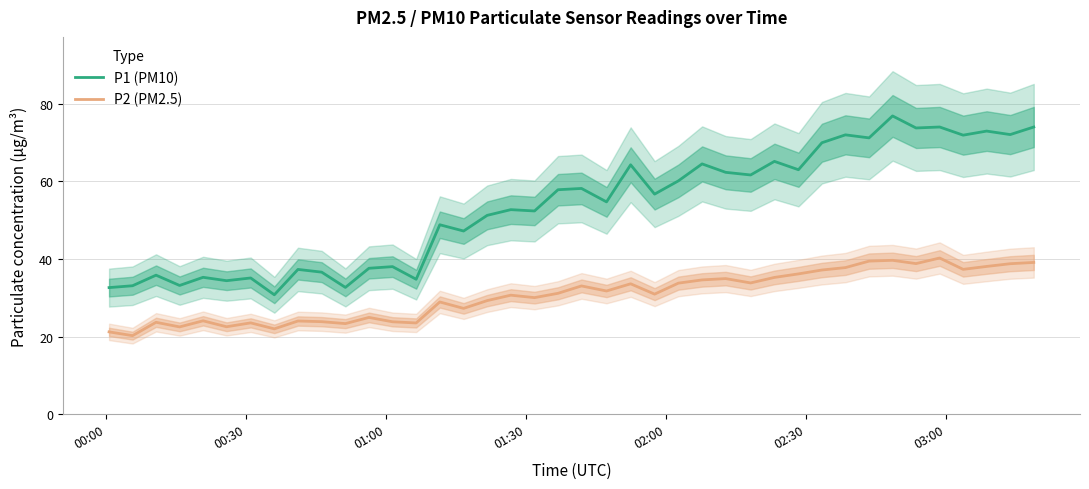

What is the minimum value for P1 (PM10)?

30.8